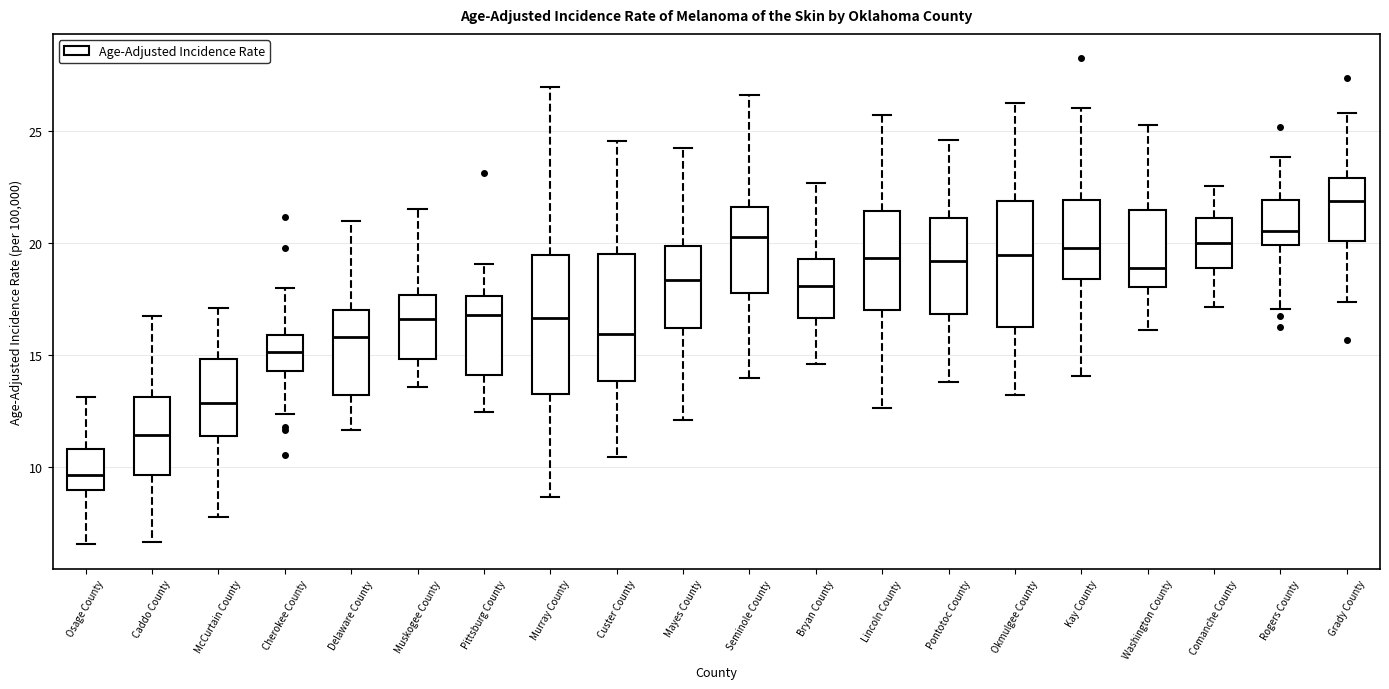

Where does the median line of the box for Grady County sit on the y-axis? The values are not printed on the chart, so give them approximately, as read against the axis.

22.0